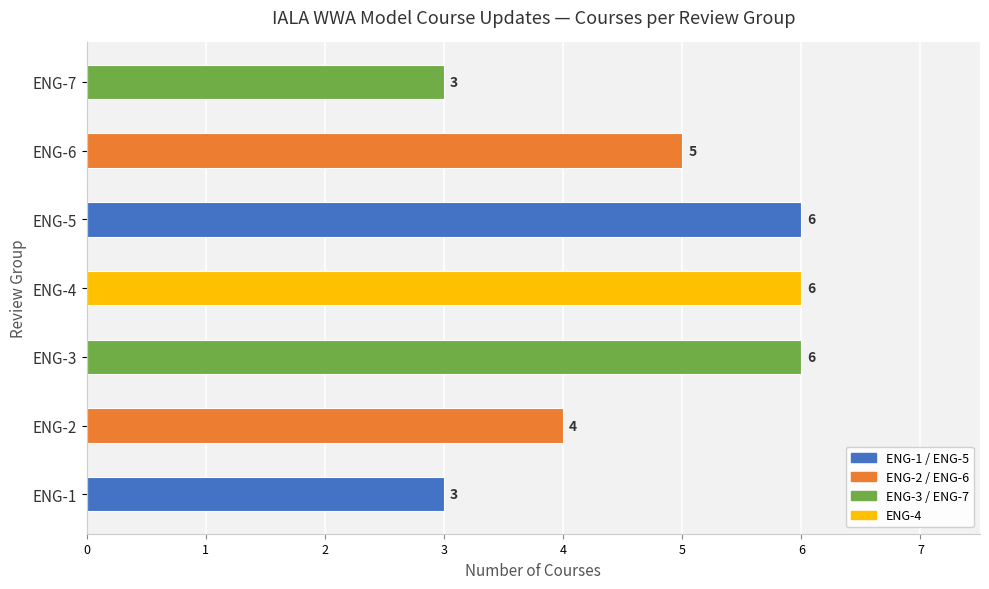

The chart shows a value of 3 at ENG-1. True or false?

True